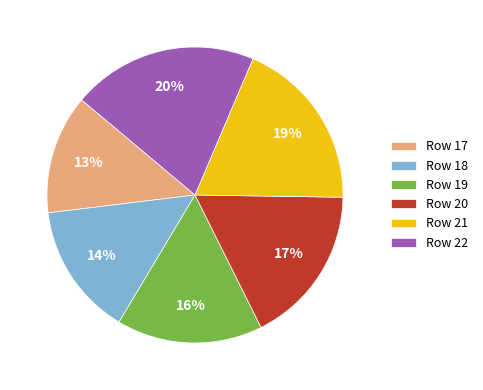

Is it true that Row 17 is 20% of the pie?

False